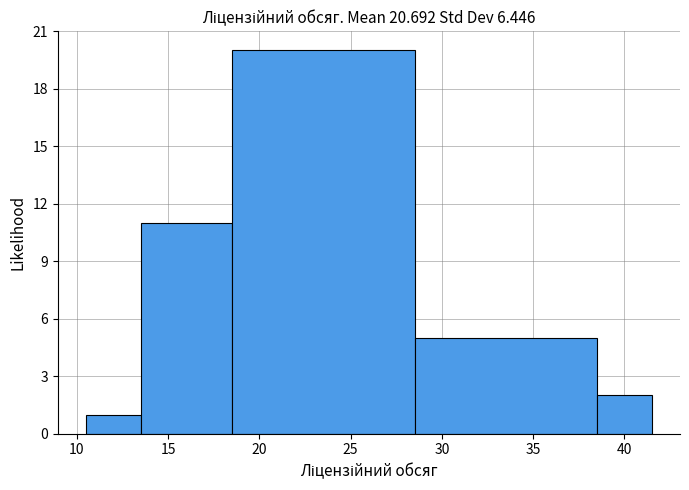

Which range on the x-axis has the tallest bar?

18.5 to 28.5